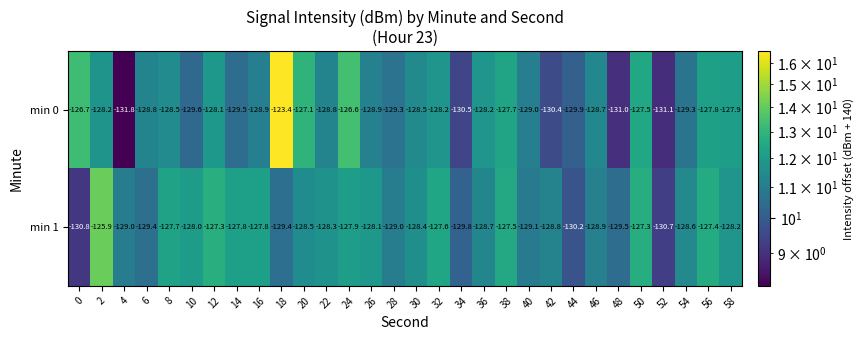

Rank the series by their average value, from highest to lowest.

min 1, min 0